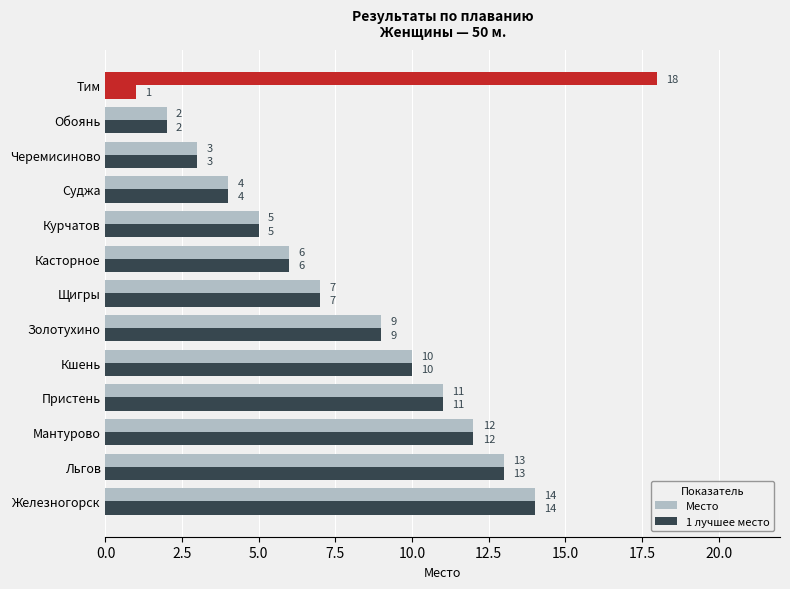

How many bars are there in total?

26